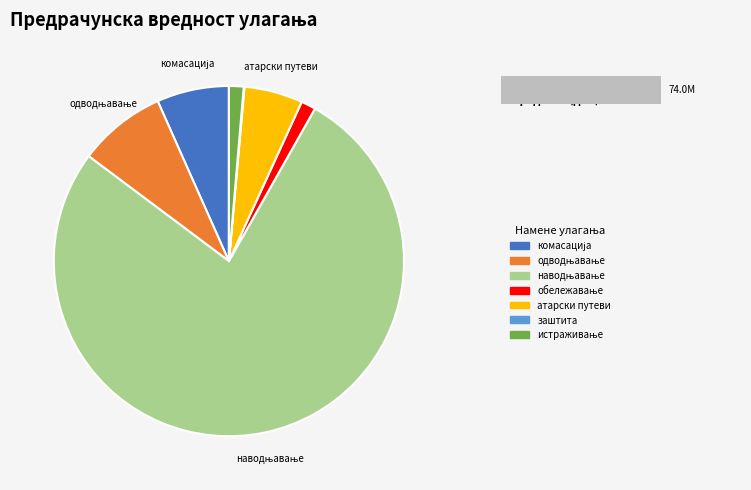

What is the majority slice?

наводњавање
пољопривредног
земљишта